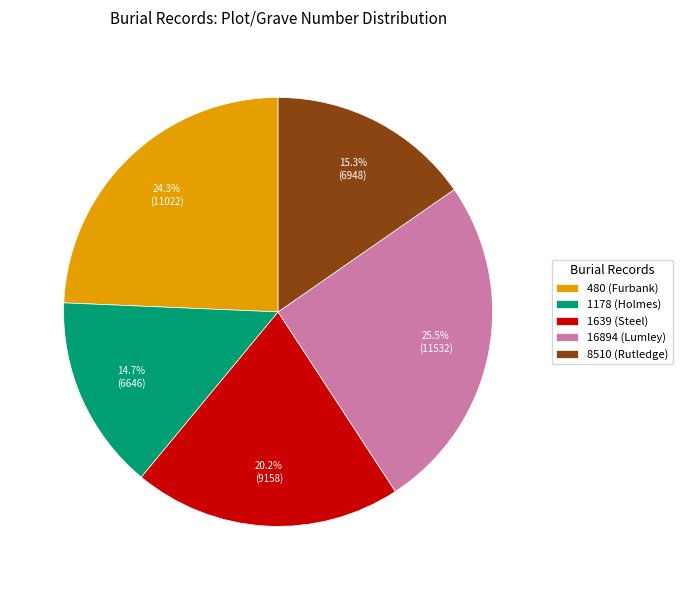

Does 1178 (Holmes) represent more than half of the total?

No